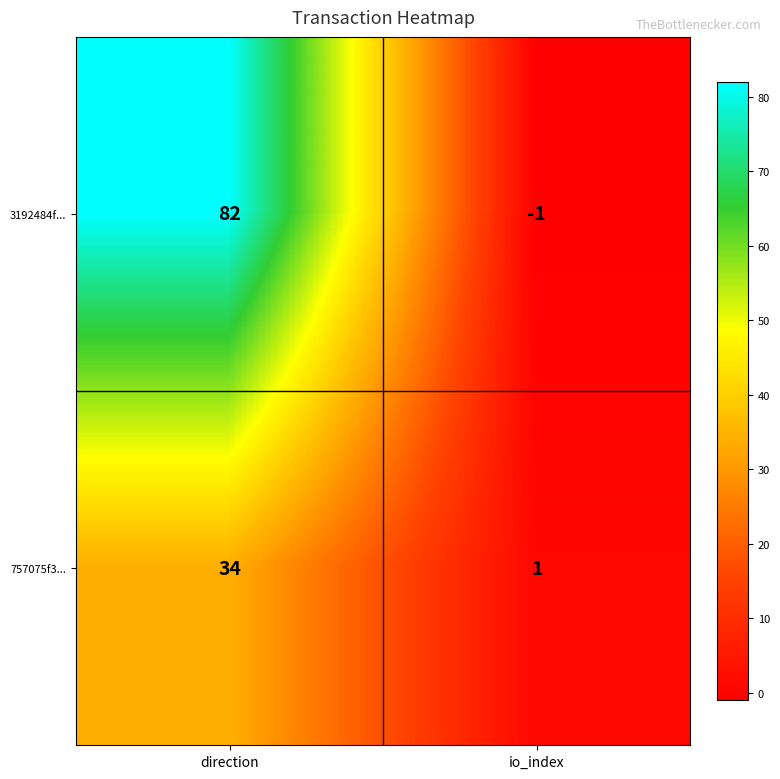

At direction, list the series in order from largest to smallest.

3192484f..., 757075f3...